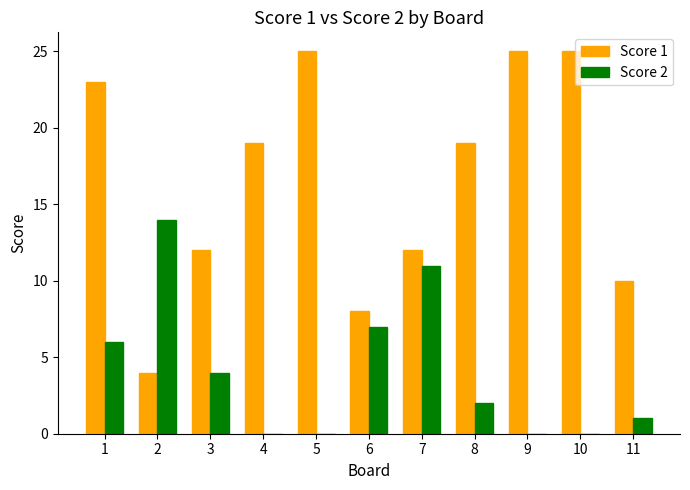

What are all the series names shown in the legend?

Score 1, Score 2